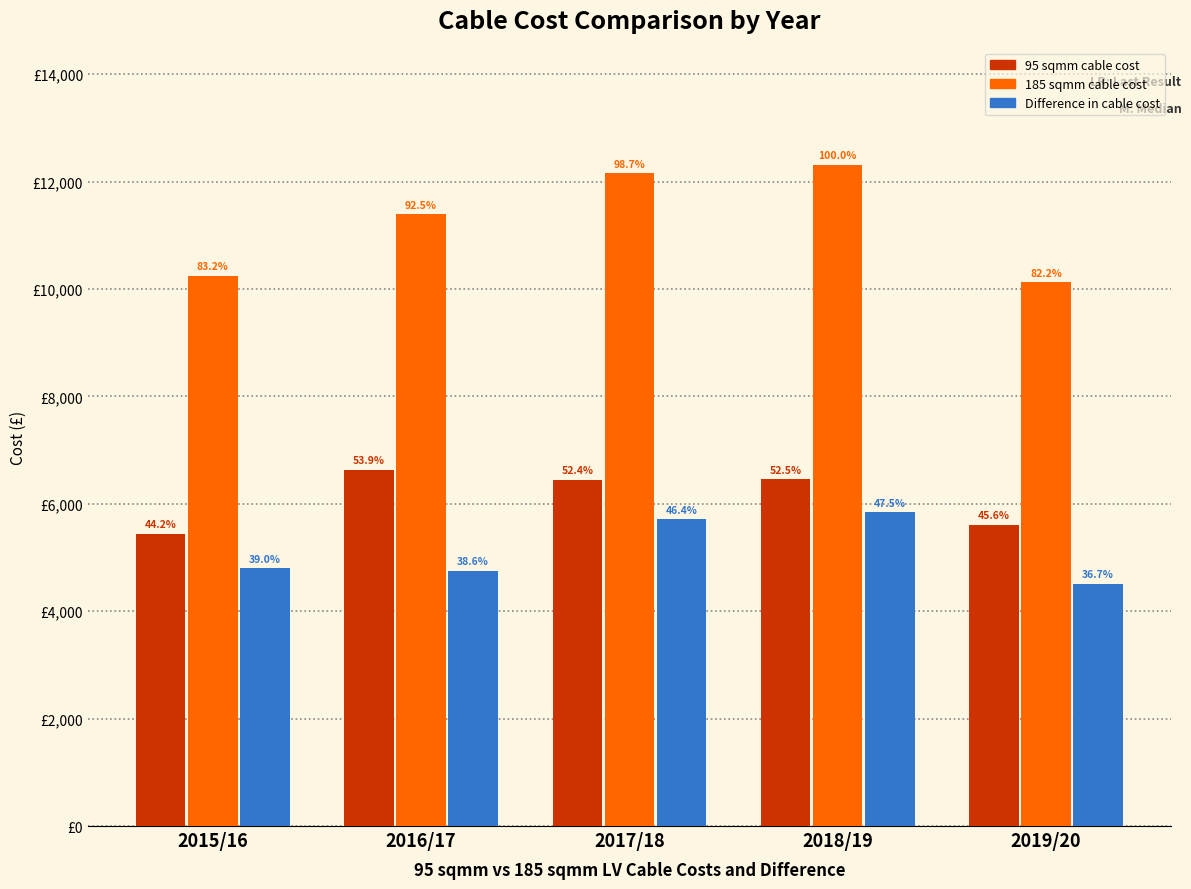

What are all the series names shown in the legend?

95 sqmm cable cost, 185 sqmm cable cost, Difference in cable cost